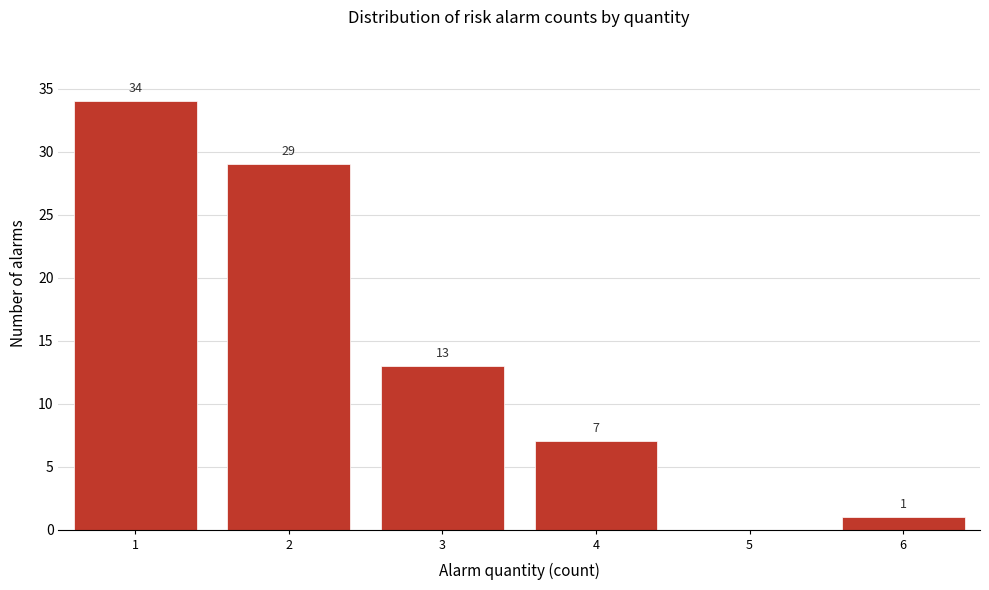

Reading left to right, transcribe all the data shown in this chart.

1=34	2=29	3=13	4=7	5=0	6=1